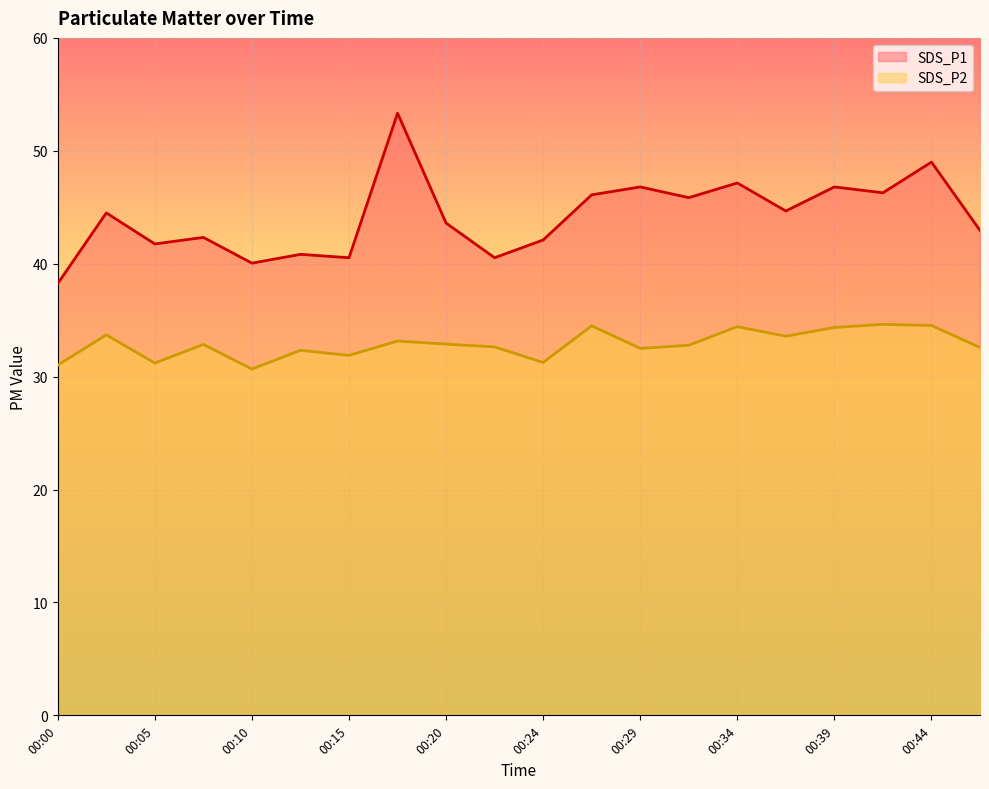

What is the difference between the SDS_P1 values at 00:37 and 00:32?

1.2